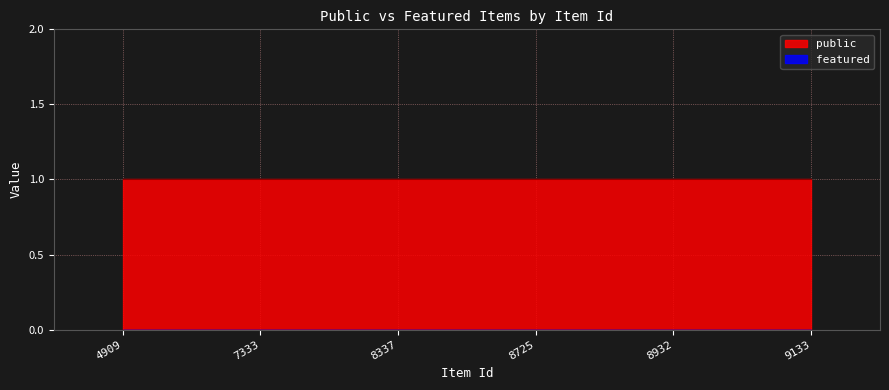

Where is public nearest to the value 1?

4909